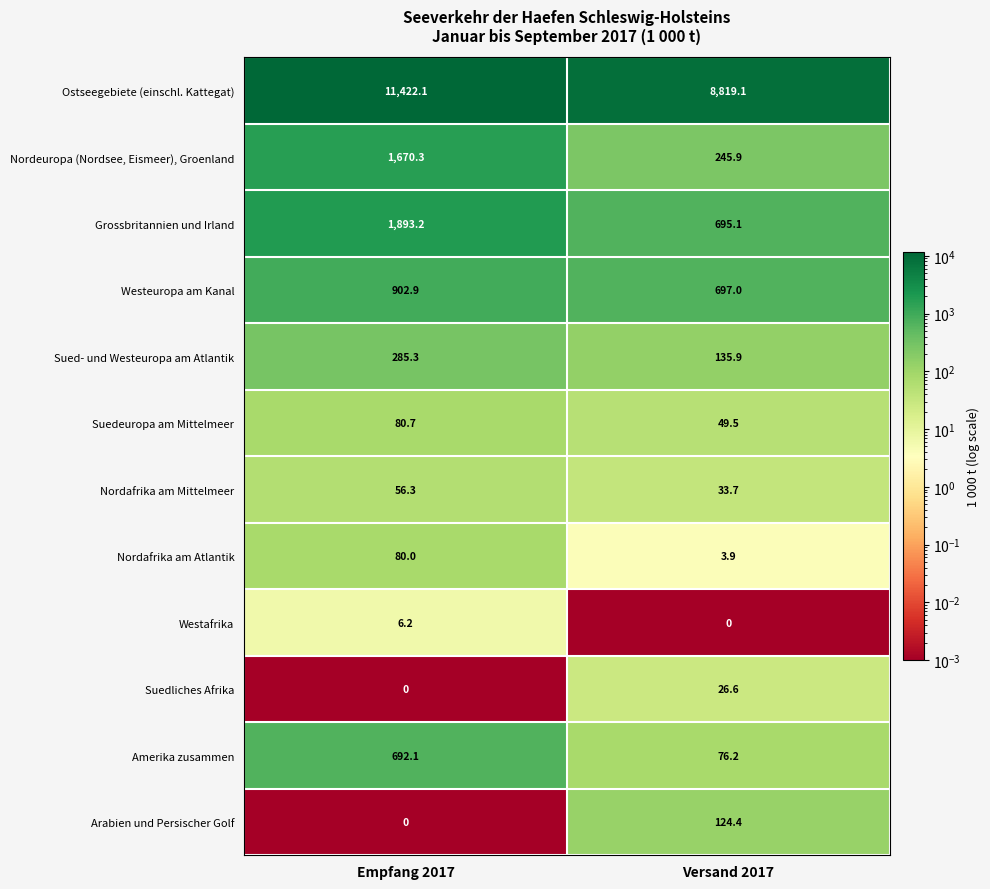

The value of Westafrika at Versand 2017 is 0.0. True or false?

True